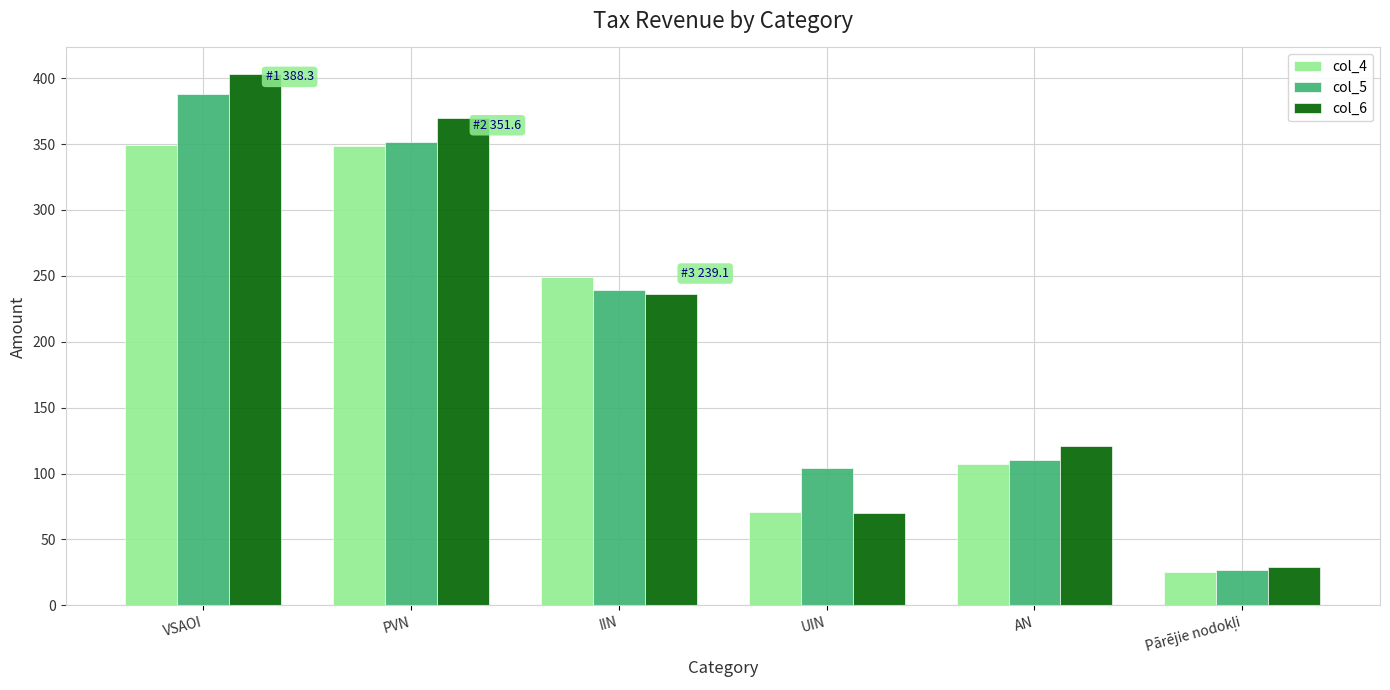

At which label is col_4 closest to 187?

IIN